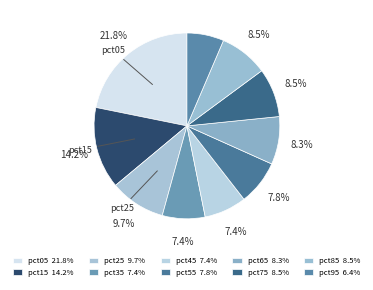

Does any single category account for the majority?

No